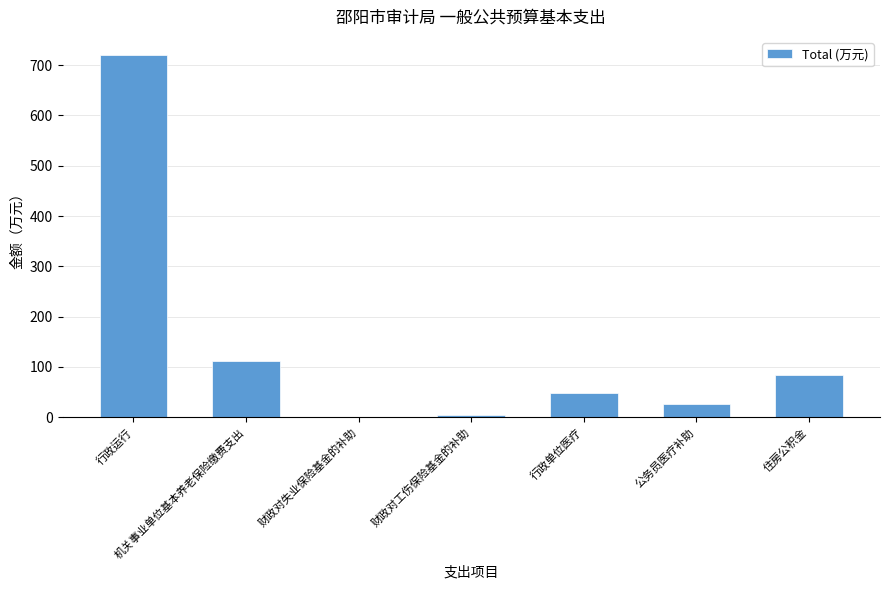

At which label is the value closest to 360?

机关事业单位基本养老保险缴费支出